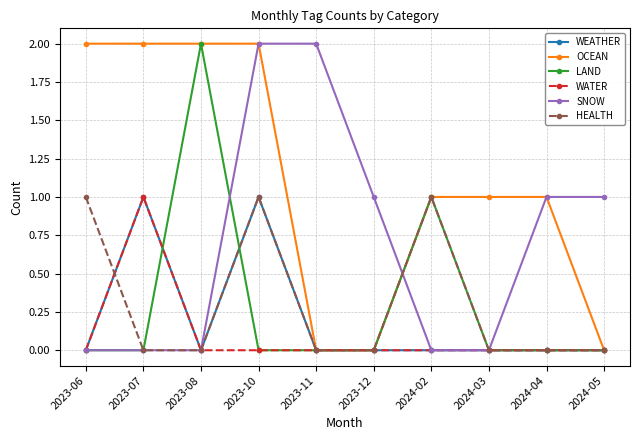

Is it true that SNOW equals -1 at 2023-06?

False